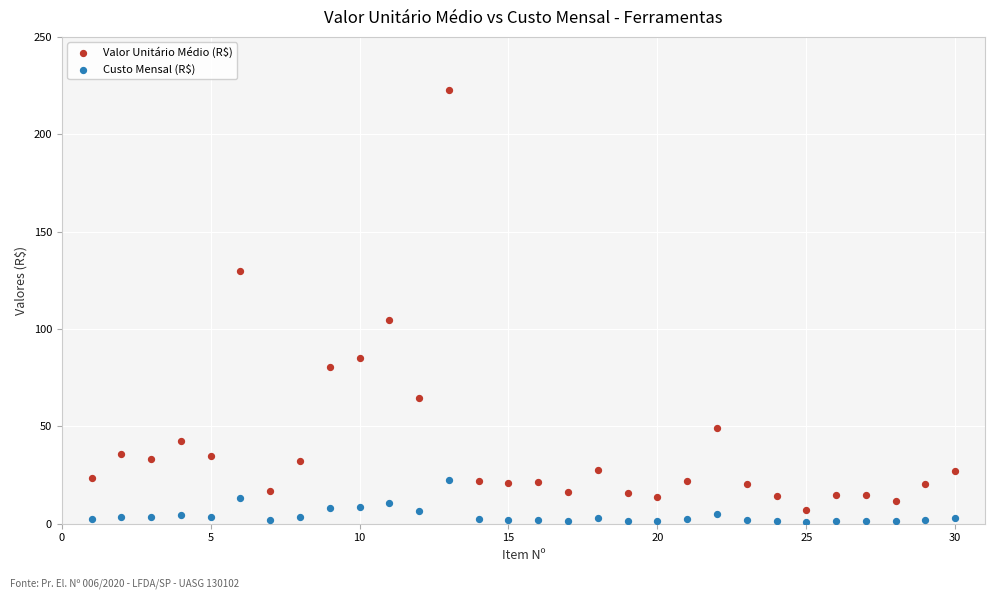

Which series reaches the minimum Y coordinate?

Custo Mensal (R$)